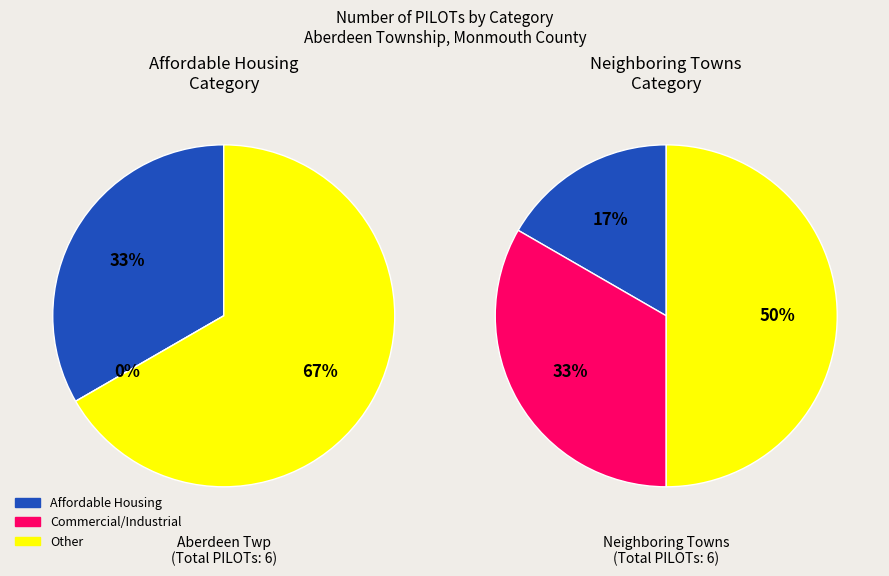

To the nearest percent, what percentage of the pie is Affordable Housing?

33%